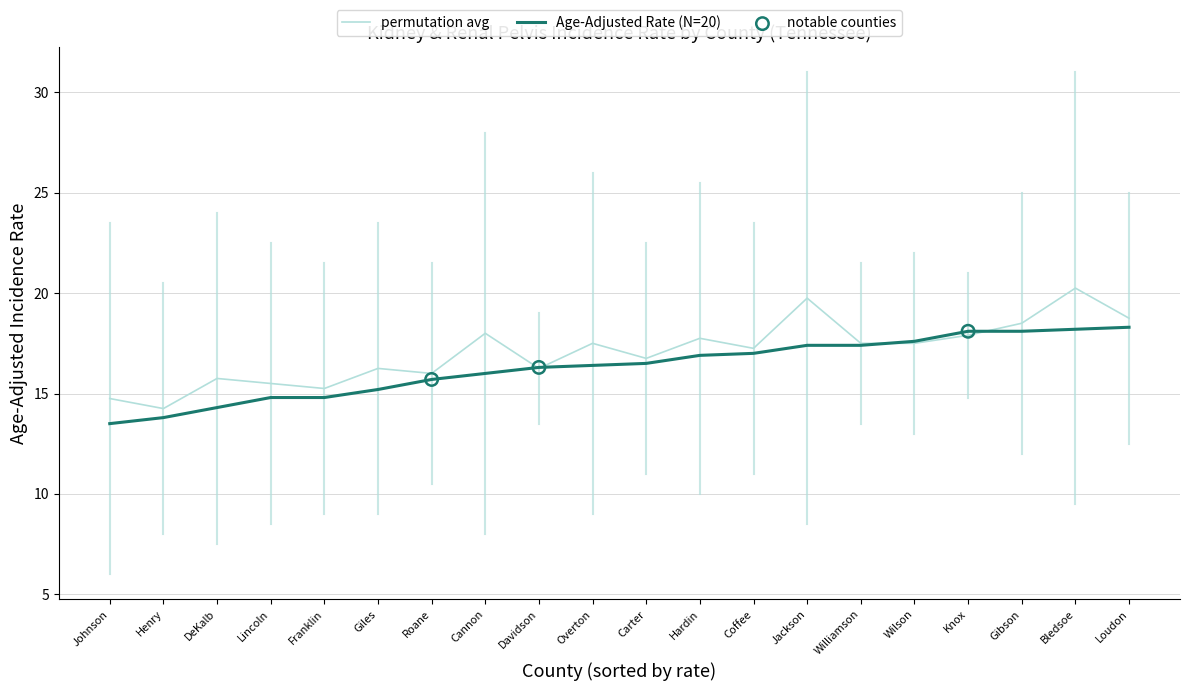

What is the spread (max minus min) of values at Cannon?

2.0